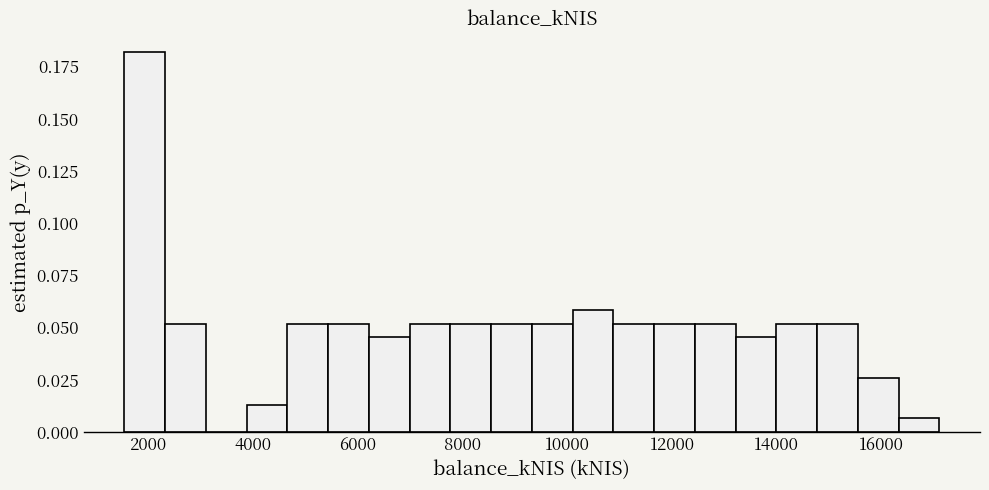

Read against the x-axis, roughly where is the centre of the tallest bar?

2000